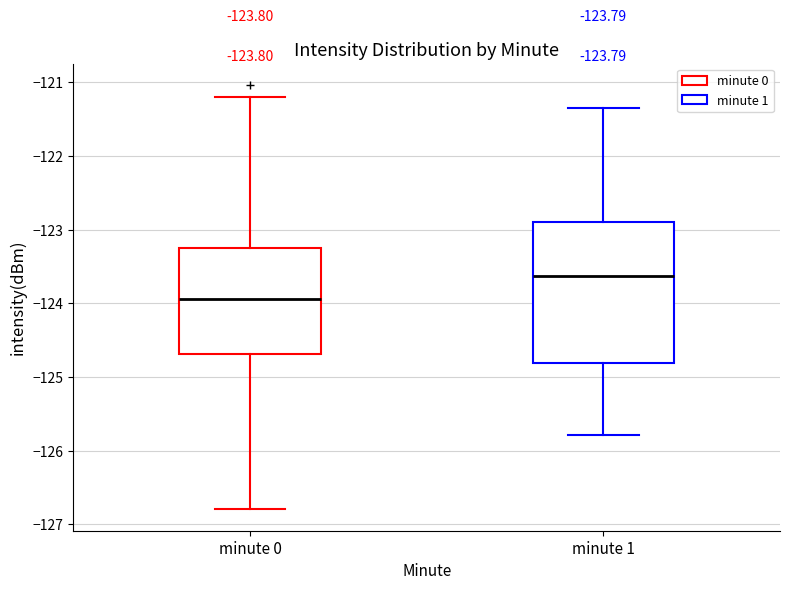

Which box has the lowest median line?

minute 0